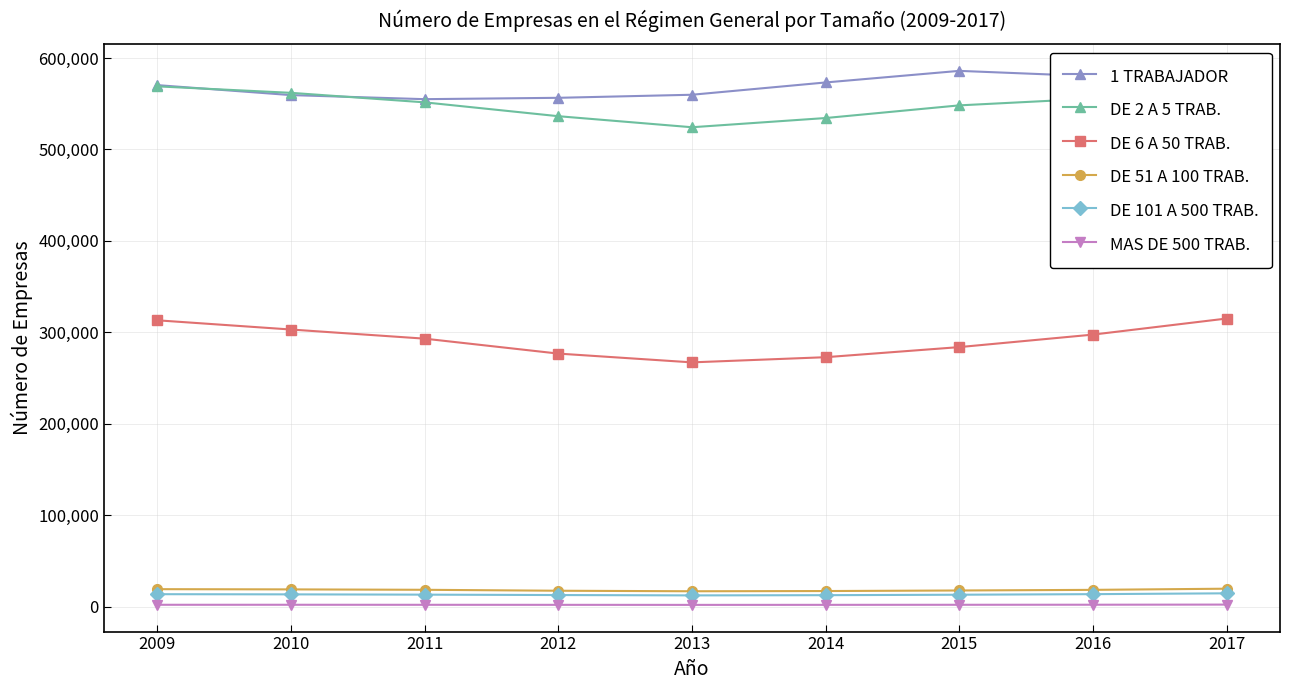

True or false: DE 2 A 5 TRAB. and DE 51 A 100 TRAB. cross at least once.

False